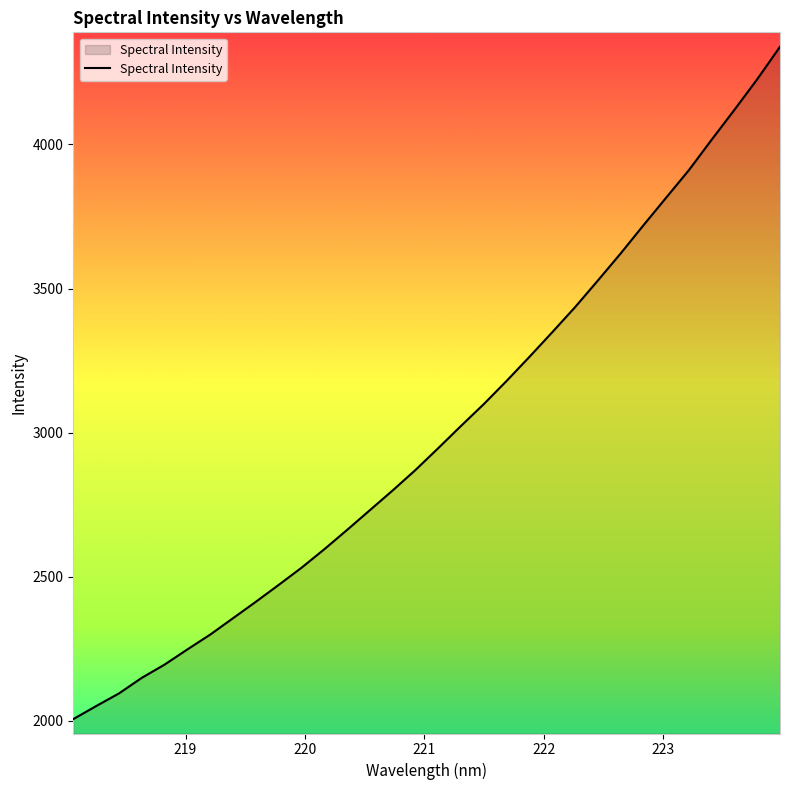

What is the greatest value displayed?

4338.9